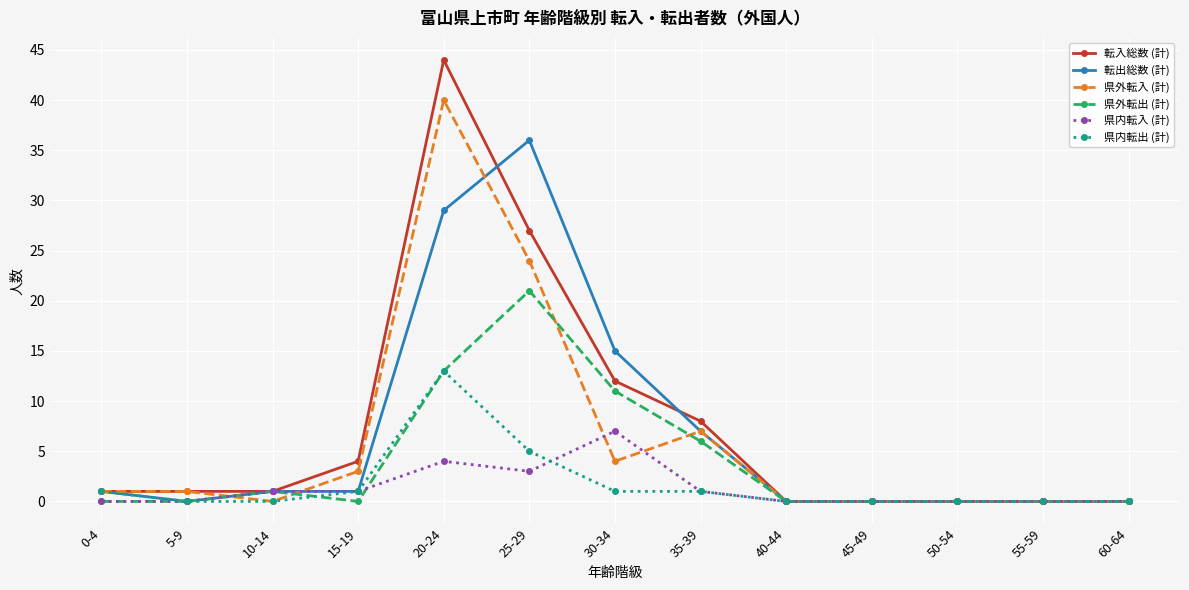

The 県内転出 (計) series shows 13 at 20-24. True or false?

True